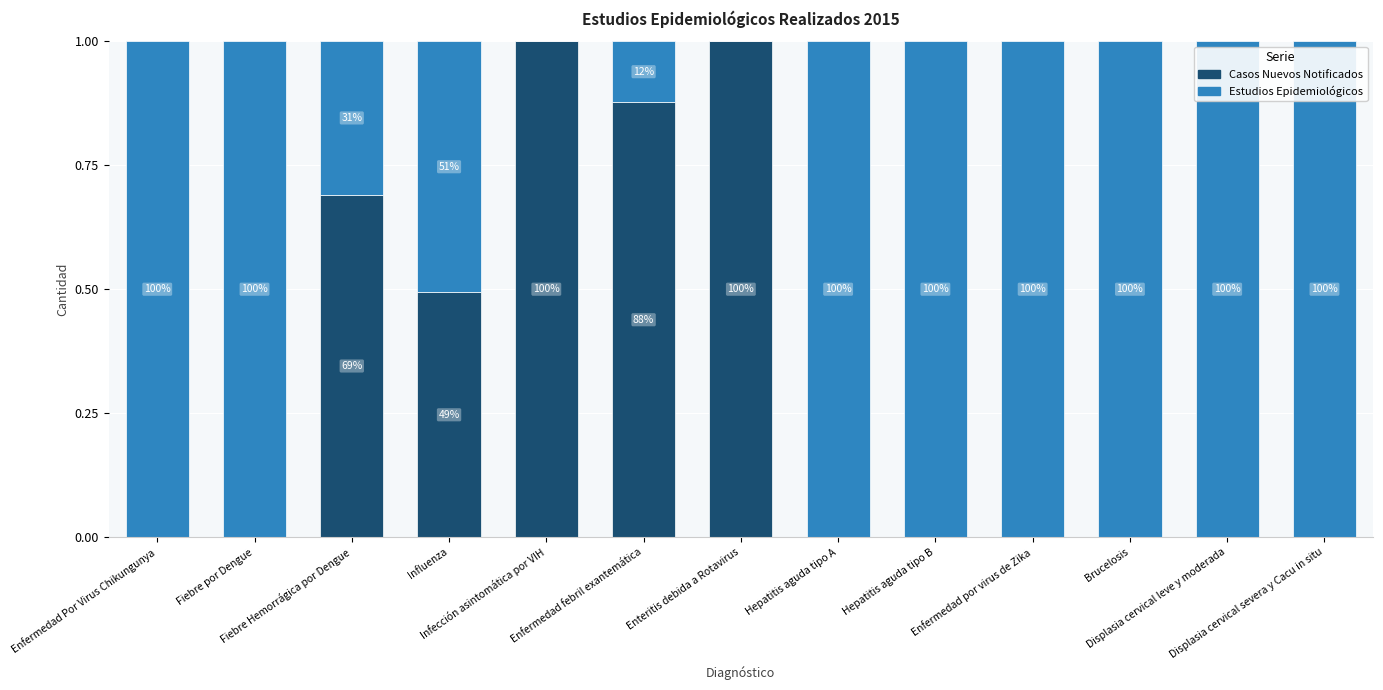

What is the average value of the Casos Nuevos Notificados series?

0.3